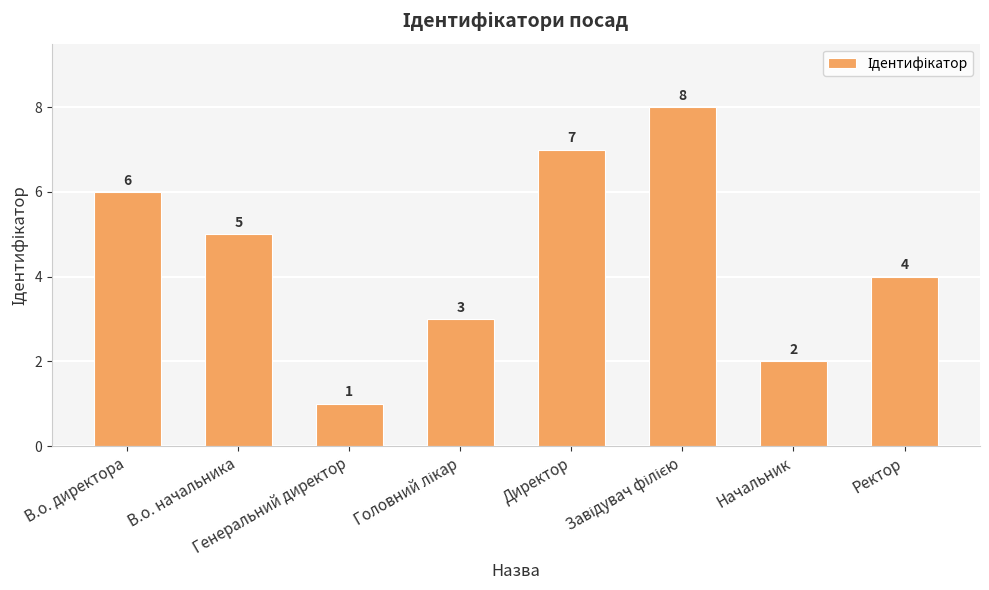

What is the label of the 7th bar from the right?

В.о. начальника